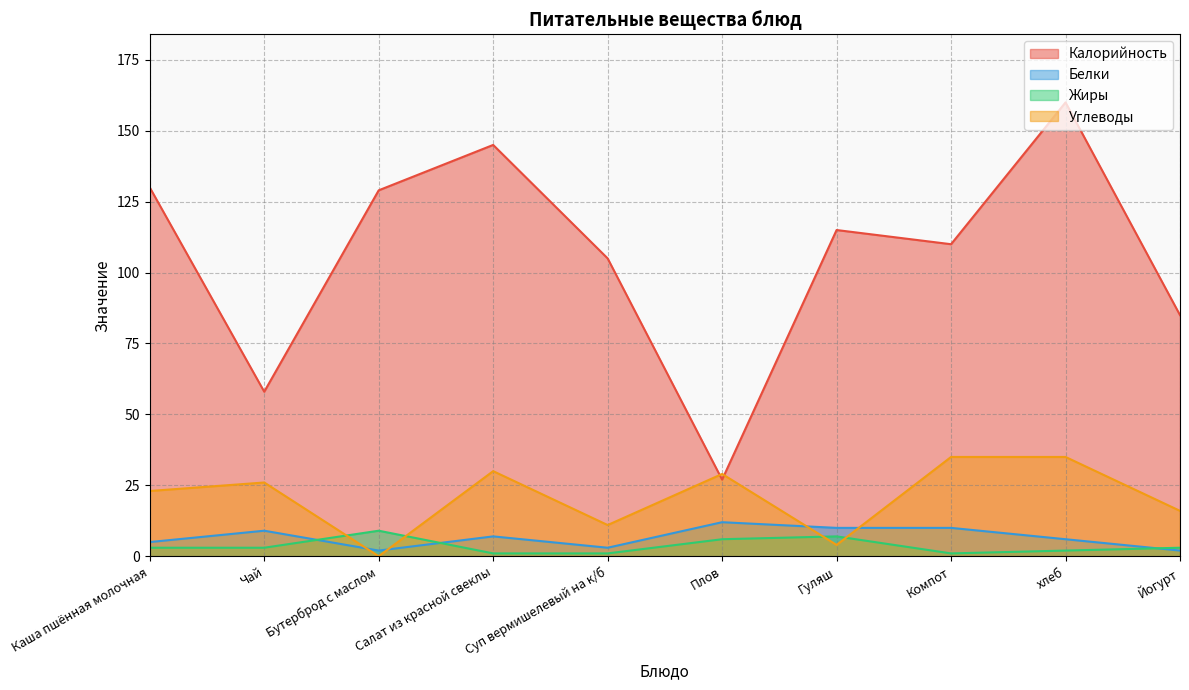

True or false: Калорийность has more than 1 points higher than both neighbors.

True